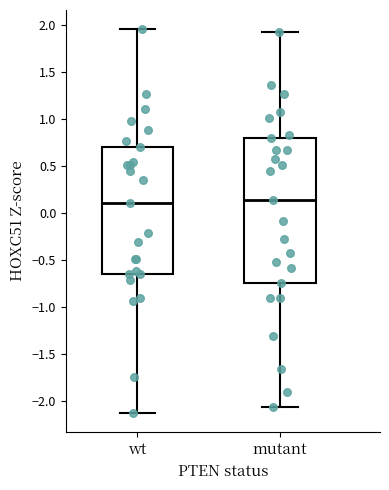

Which box is the tallest, from its lower edge to its upper edge?

mutant